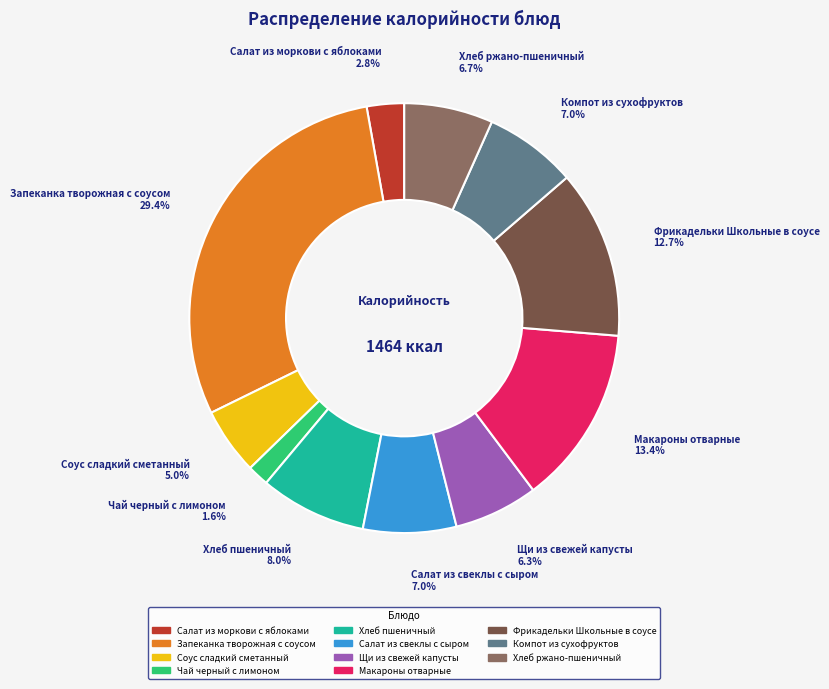

What is the smallest slice in the pie chart?

Чай черный с лимоном